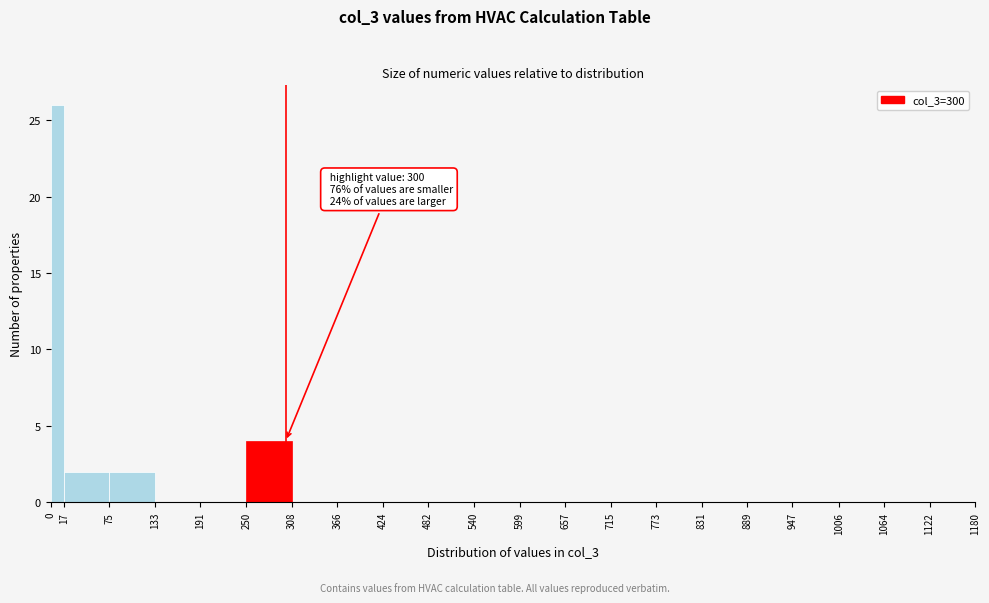

Which range on the x-axis has the tallest bar?

0 to 17